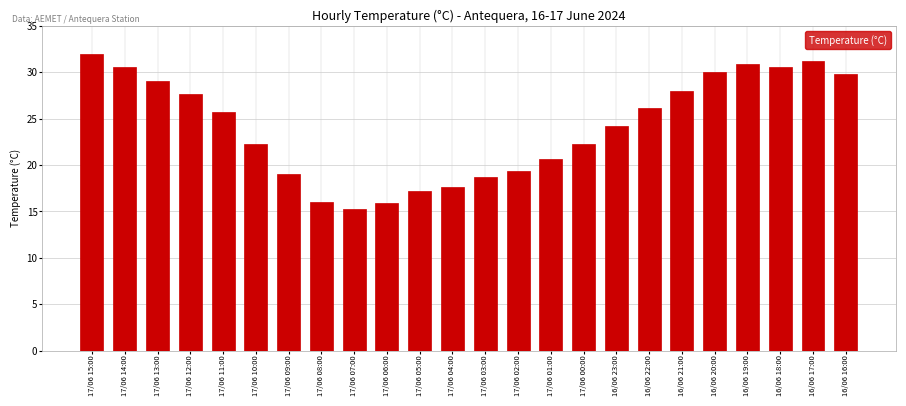

What is the label of the 13th bar from the left?

17/06 03:00